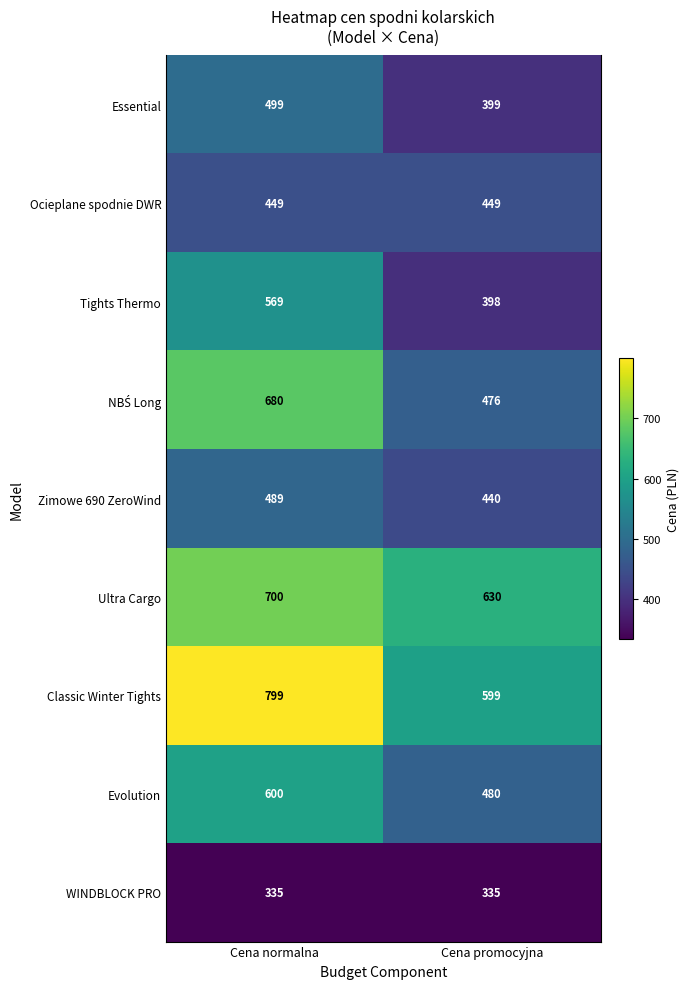

Which series has the largest total across all categories?

Classic Winter Tights